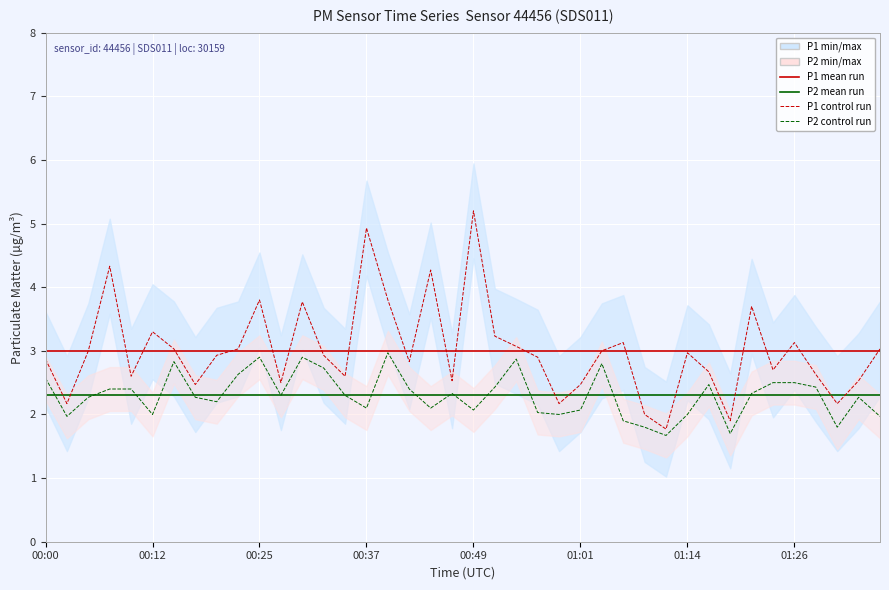

What is the lowest value of the P1 control run series?

1.8